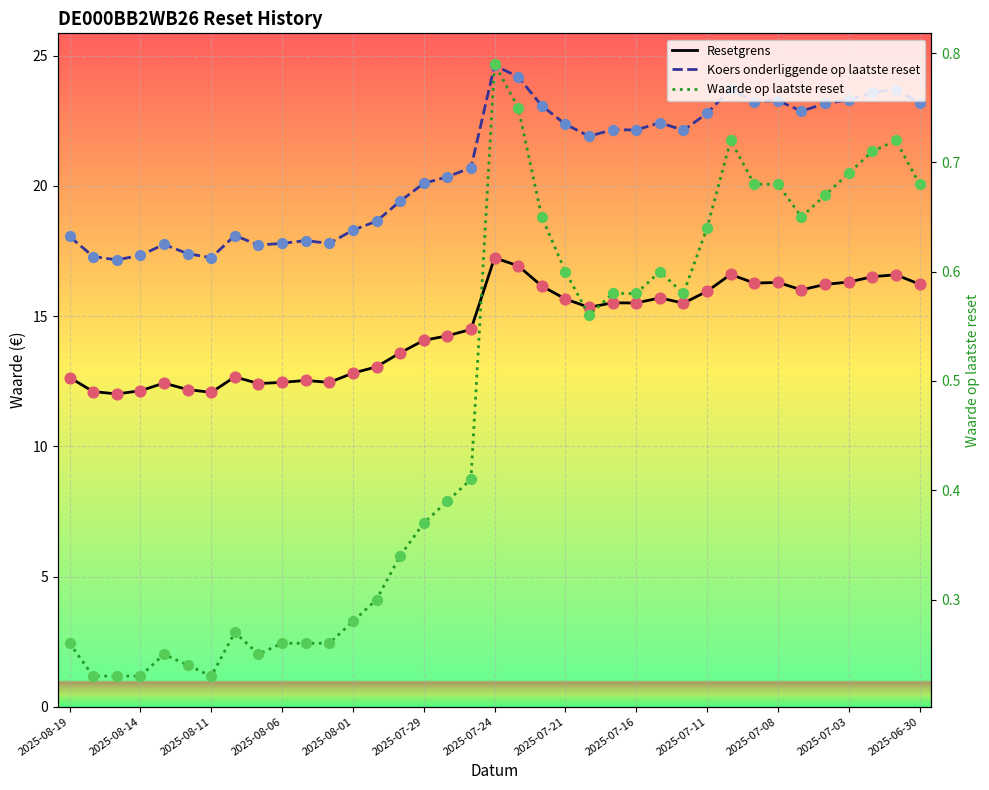

What are all the series names shown in the legend?

Resetgrens, Koers onderliggende op laatste reset, Waarde op laatste reset